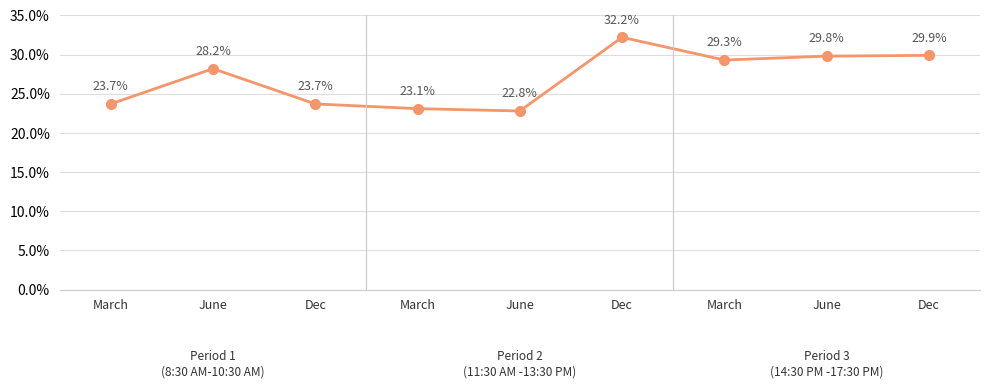

Count the number of data series in this chart.

1